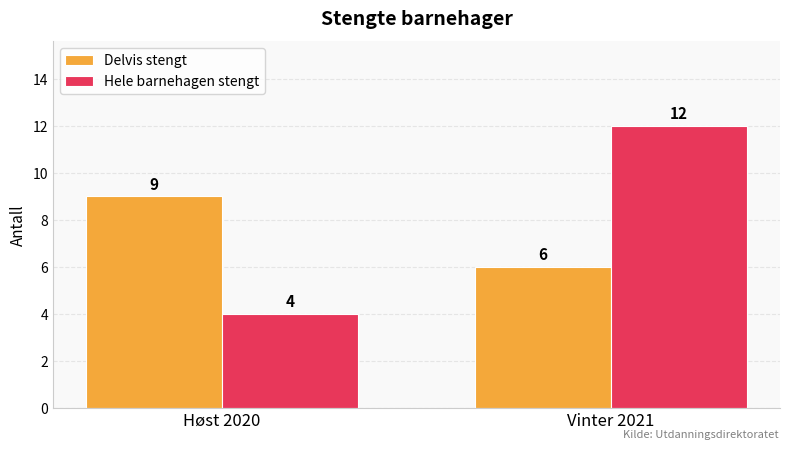

List the series in order of their peak value, highest first.

Hele barnehagen stengt, Delvis stengt